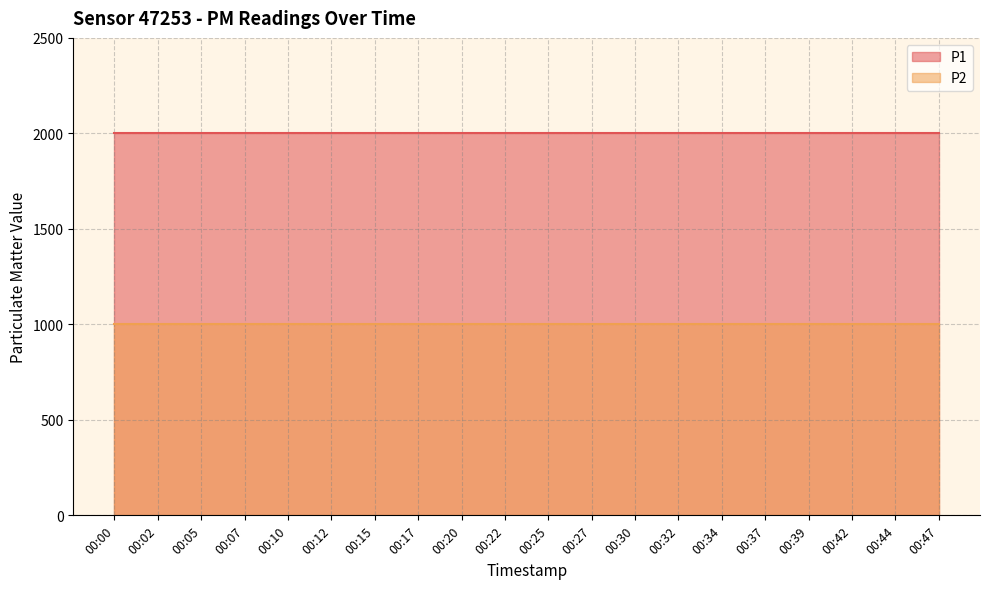

Reading right to left, what are all the values shown in this chart?

P1: 1999.9	1999.9	1999.9	1999.9	1999.9	1999.9	1999.9	1999.9	1999.9	1999.9	1999.9	1999.9	1999.9	1999.9	1999.9	1999.9	1999.9	1999.9	1999.9	1999.9
P2: 999.9	999.9	999.9	999.9	999.9	999.9	999.9	999.9	999.9	999.9	999.9	999.9	999.9	999.9	999.9	999.9	999.9	999.9	999.9	999.9